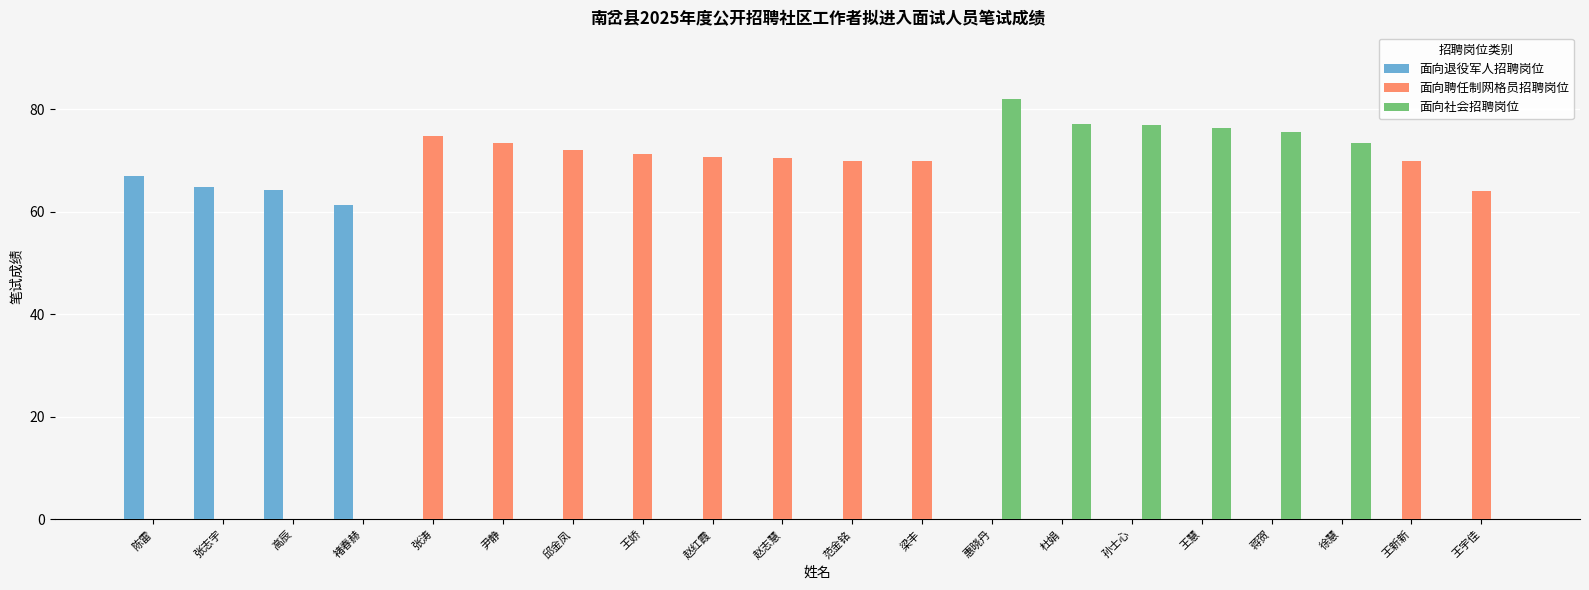

How many distinct data groups are displayed?

3